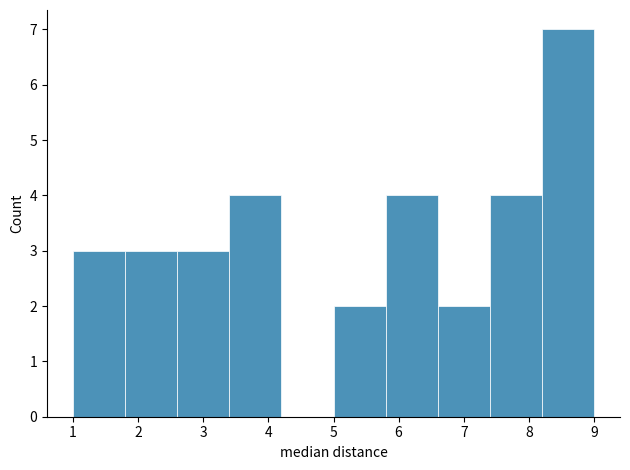

What is the height of the bar covering 1.8 to 2.6 on the x-axis? The values are not printed on the chart, so give them approximately, as read against the axis.

3